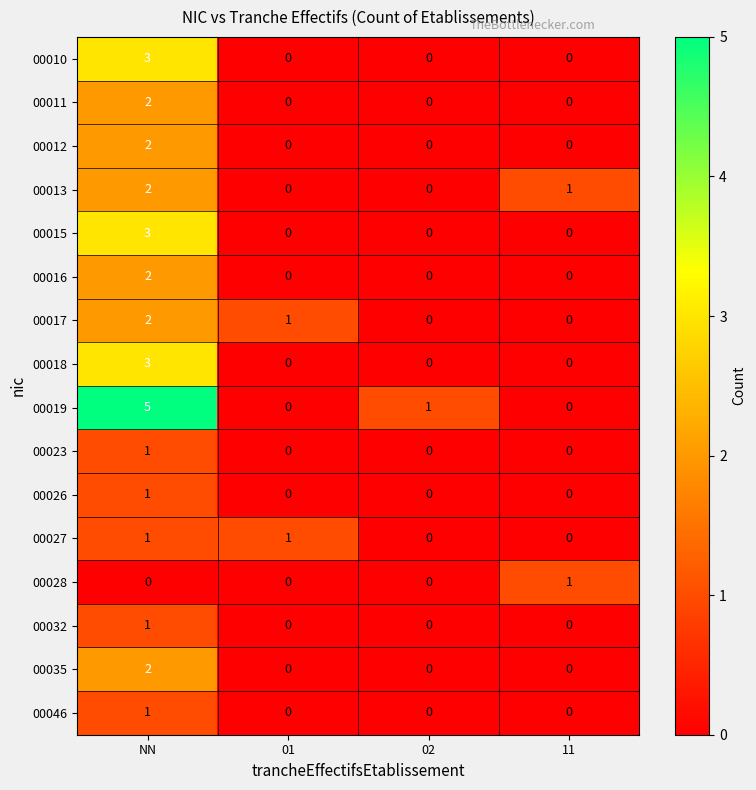

Count the 00015 values in the range 0 to 3.

4